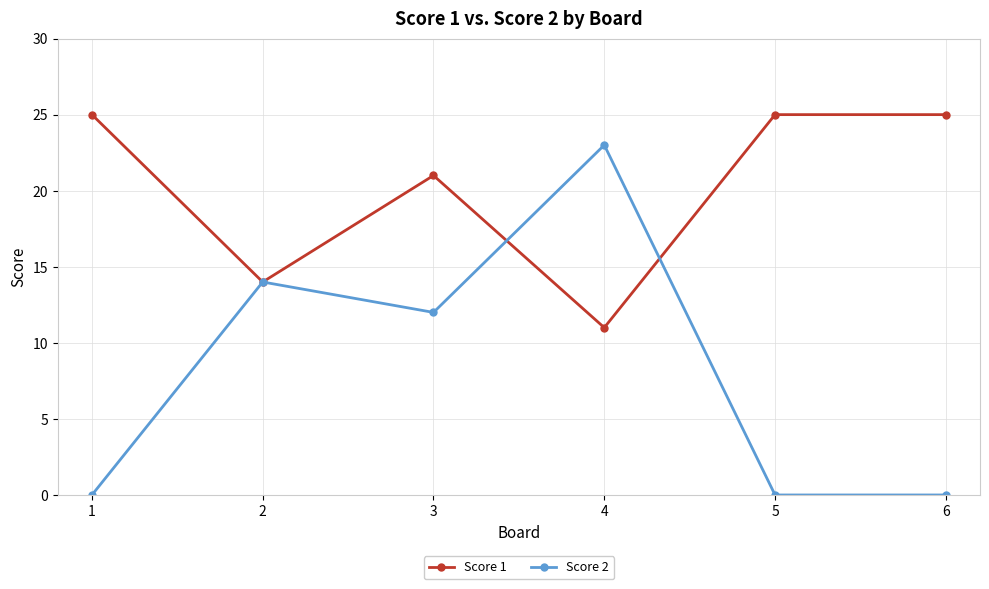

True or false: Score 2 has more than 2 points higher than both neighbors.

False